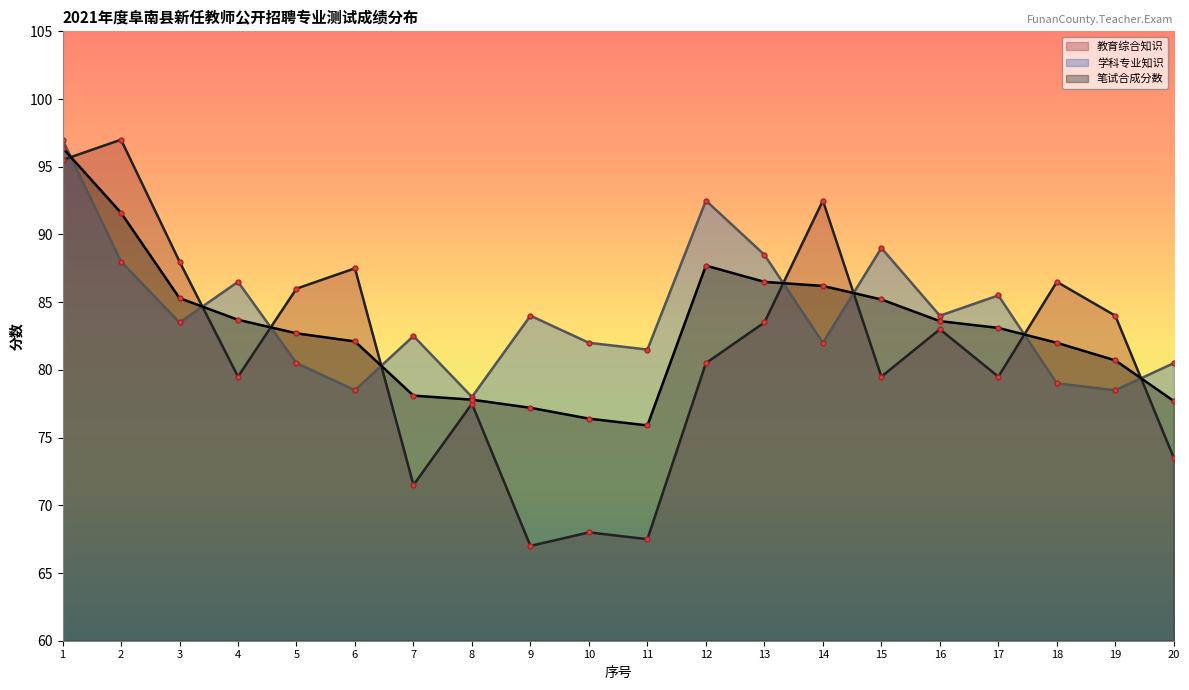

What are all the series names shown in the legend?

教育综合知识, 学科专业知识, 笔试合成分数